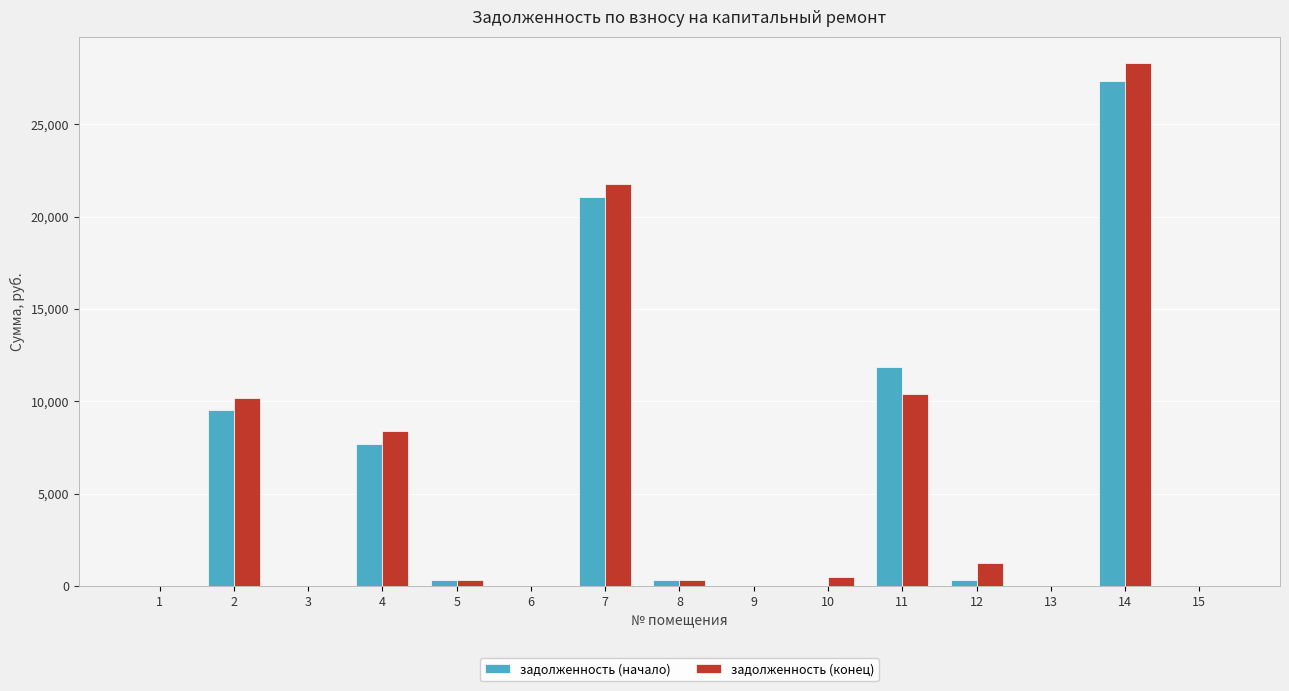

The value of задолженность (начало) at 3 is 15654.3. True or false?

False